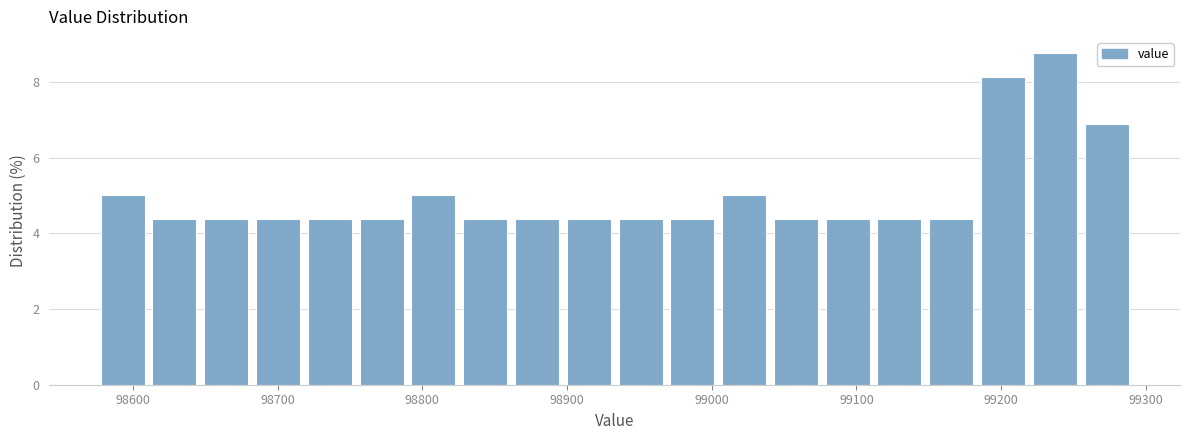

Read against the x-axis, roughly where is the centre of the tallest bar?

99240